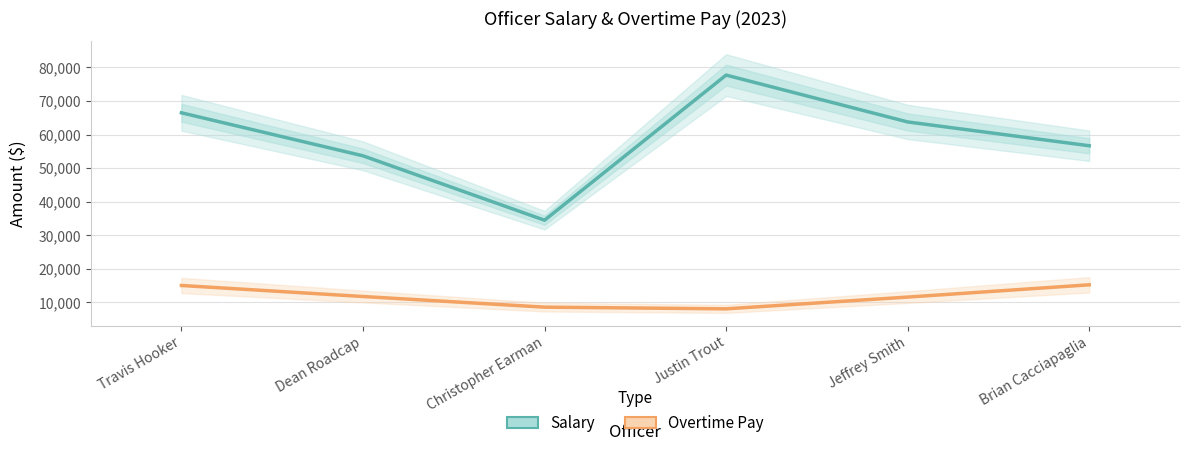

How many lines are shown in the chart?

2